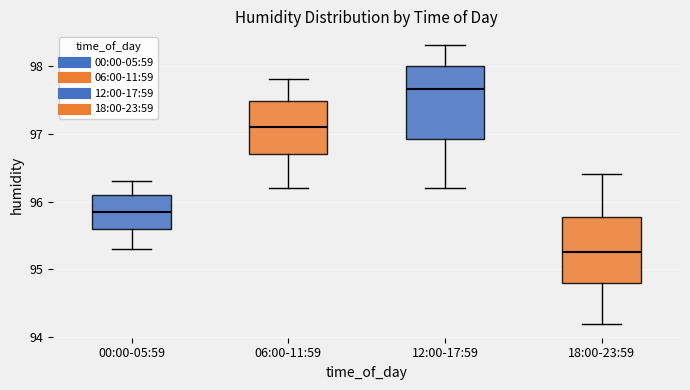

Reading left to right, read every box against the y-axis: the position of its median line, the range the box covers, and the ends of its whiskers. The values are not printed on the chart, so give them approximately, as read against the axis.

00:00-05:59: median 95.9, box 95.6 to 96.1, whiskers 95.3 to 96.3
06:00-11:59: median 97.1, box 96.7 to 97.5, whiskers 96.2 to 97.8
12:00-17:59: median 97.7, box 96.9 to 98.0, whiskers 96.2 to 98.3
18:00-23:59: median 95.3, box 94.8 to 95.8, whiskers 94.2 to 96.4